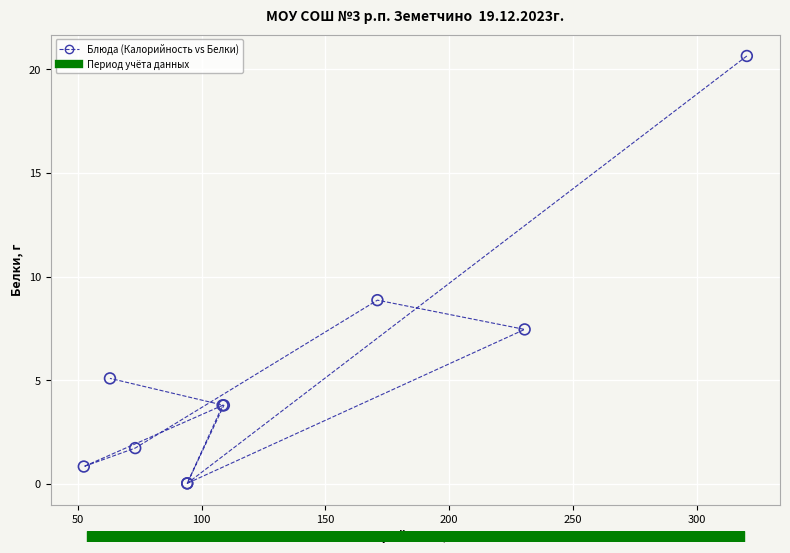

What Y value in the scatter plot is closest to 10?

8.9